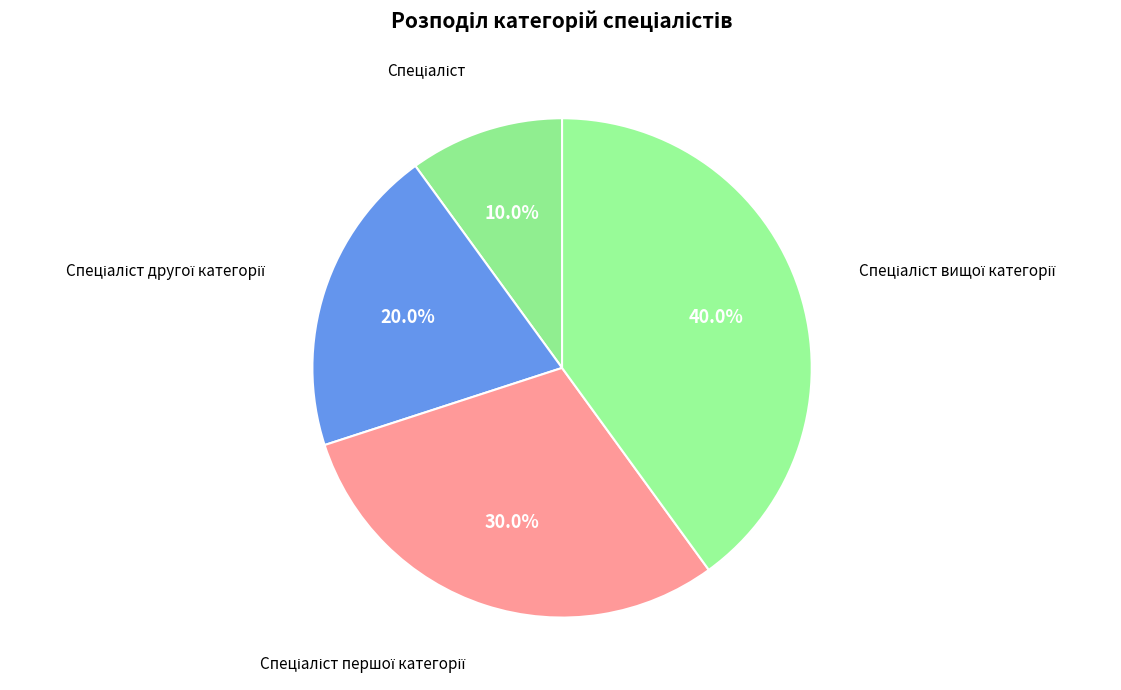

Does any single category account for the majority?

No